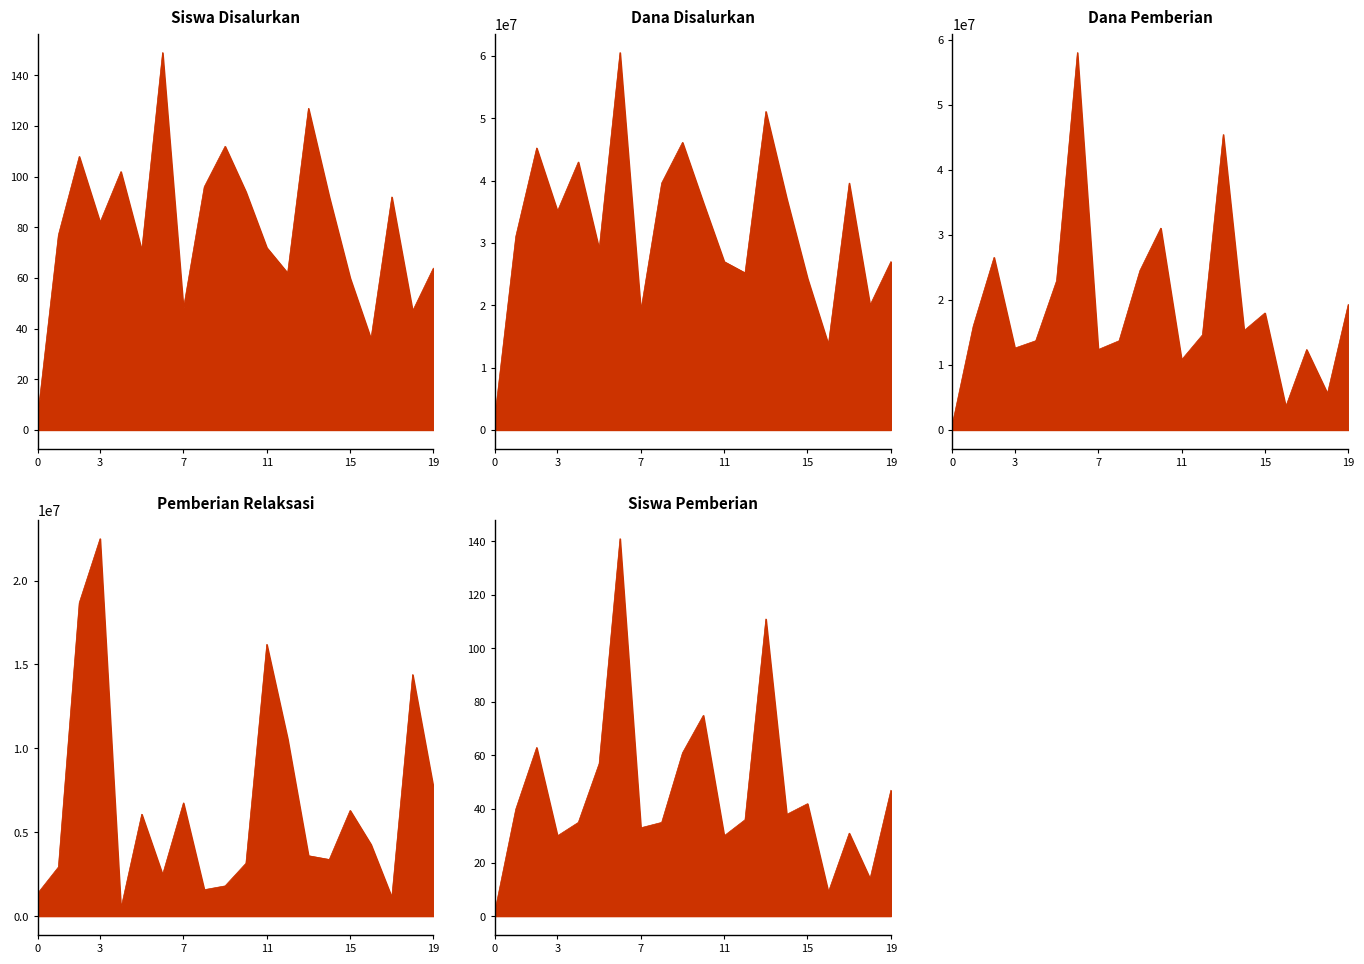

True or false: Pemberian Relaksasi and Dana Disalurkan cross at least once.

False